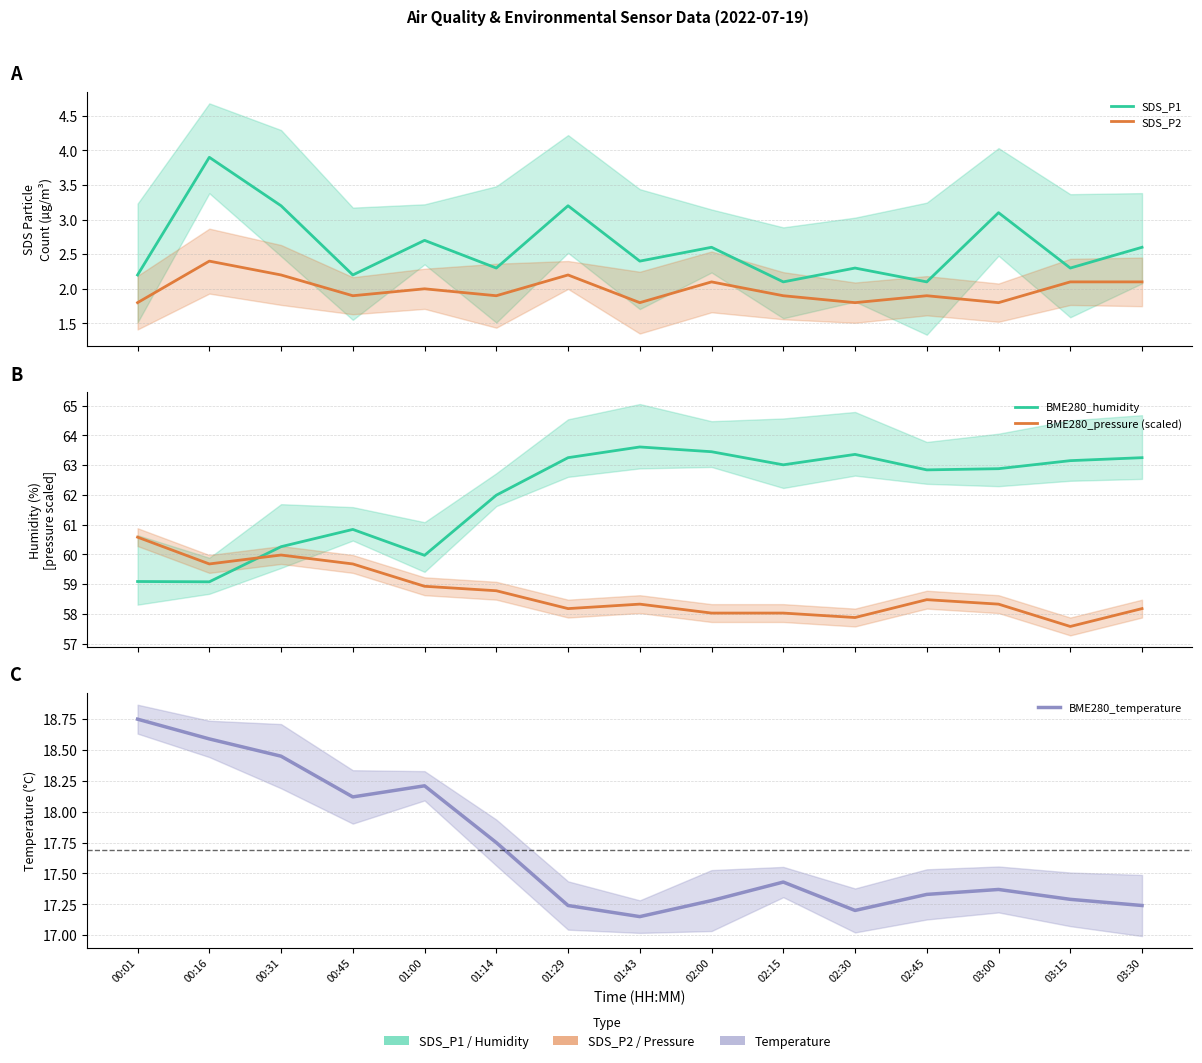

What is the label of the 4th point from the left?

00:45